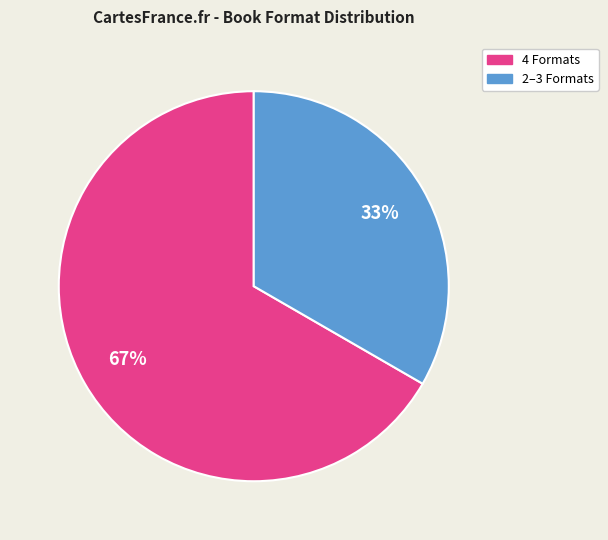

Is there any slice that represents more than half of the pie?

Yes